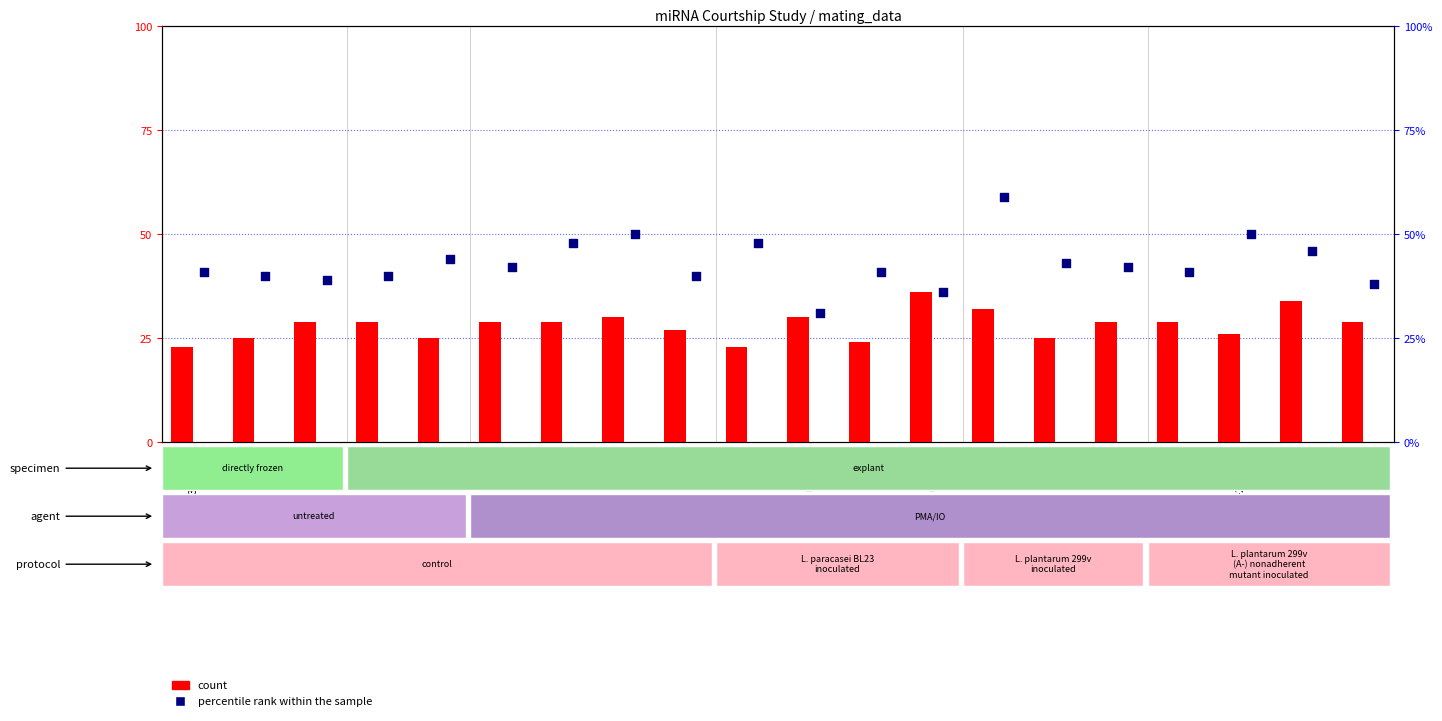

Which series has the largest total across all categories?

percentile rank within the sample